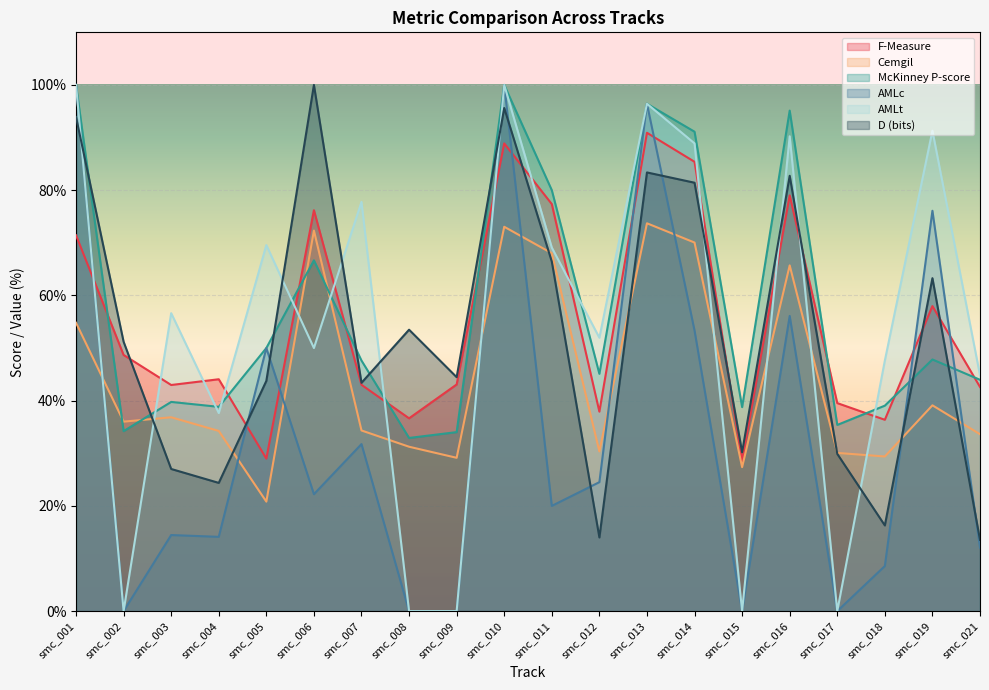

What are all the series names shown in the legend?

F-Measure, Cemgil, McKinney P-score, AMLc, AMLt, D (bits)